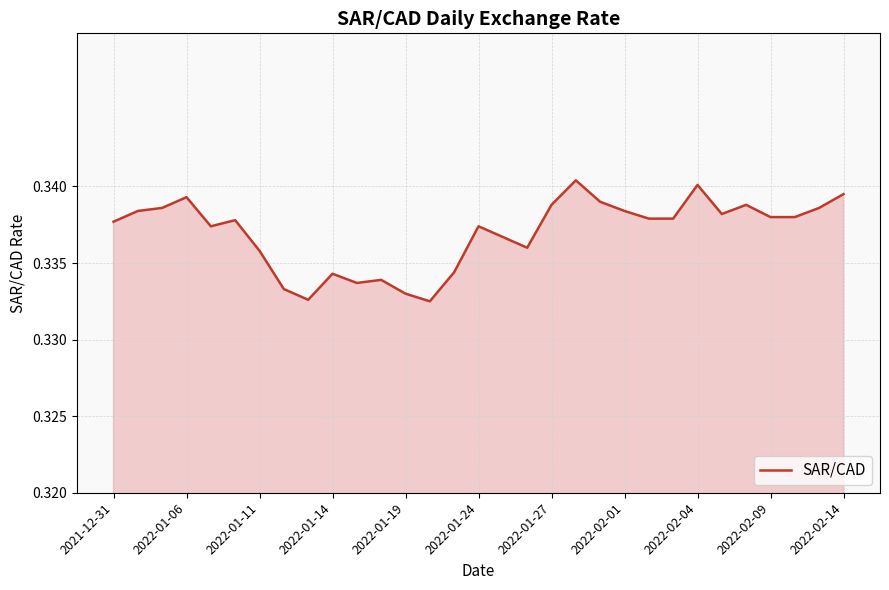

The chart shows a value of 0.5 at 2022-01-24. True or false?

False